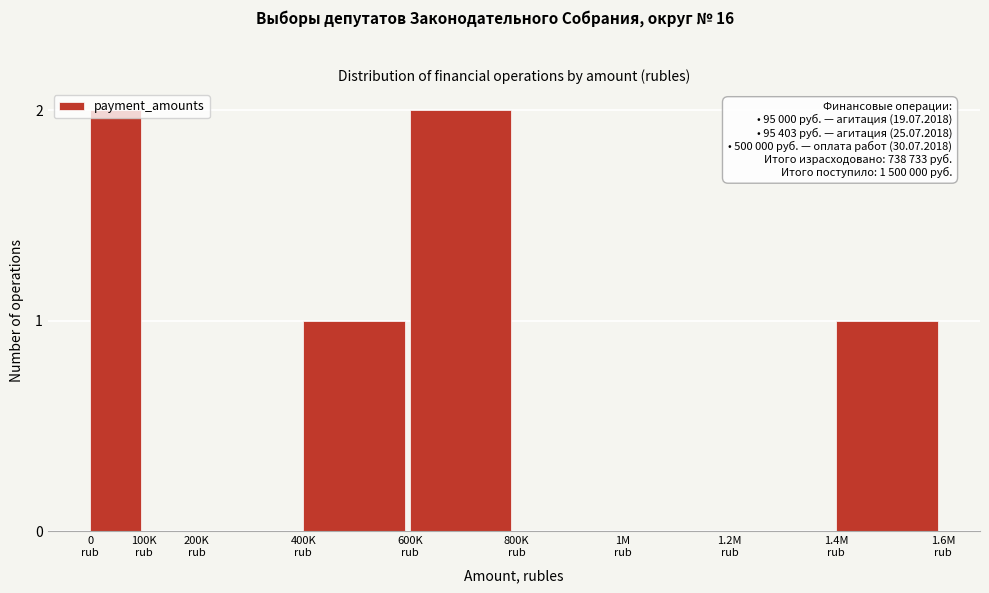

What is the sum of all values?

6